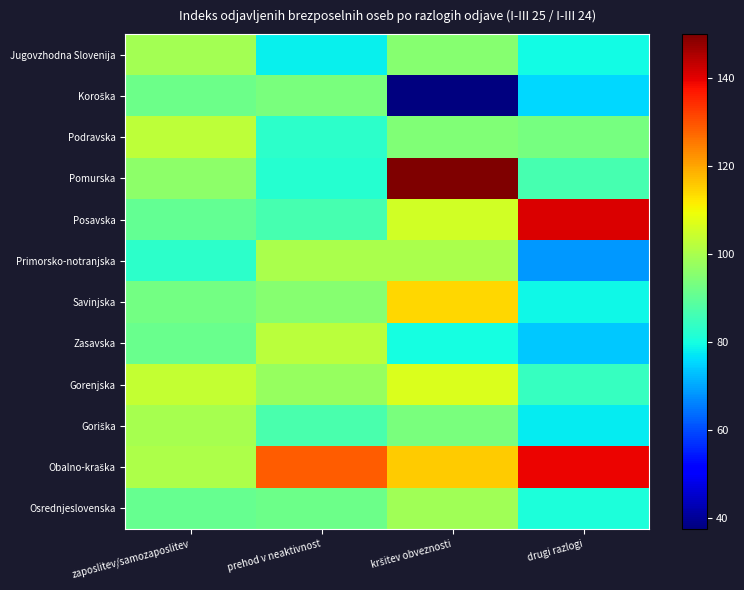

What is the minimum value shown in the chart?

37.5